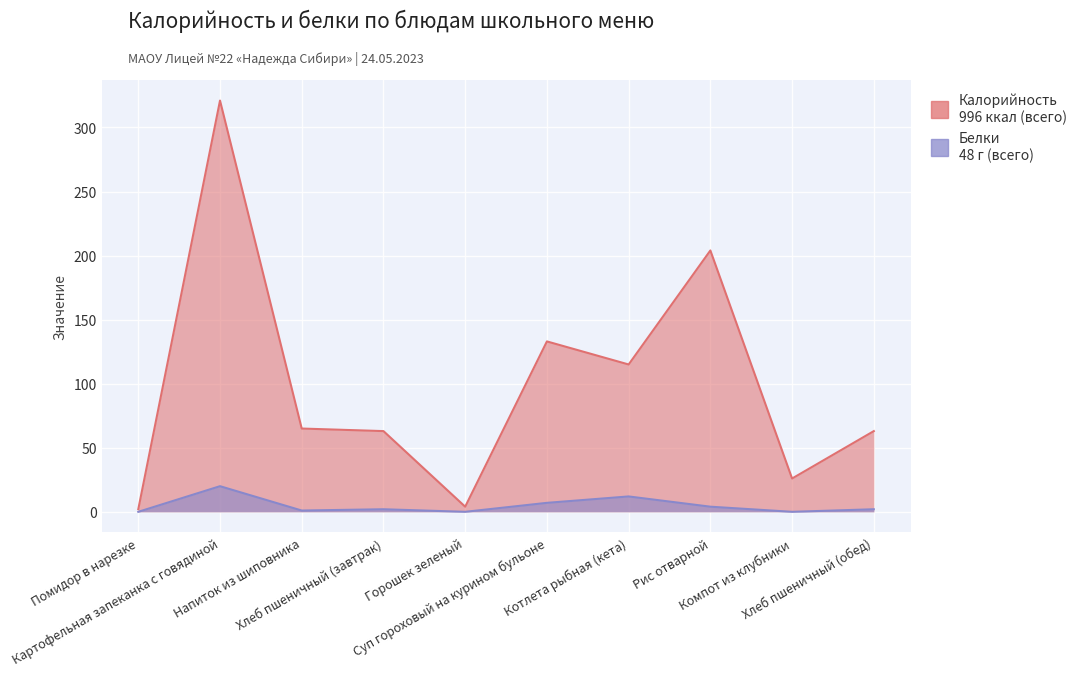

The value of Калорийность at Напиток из шиповника is 65. True or false?

True